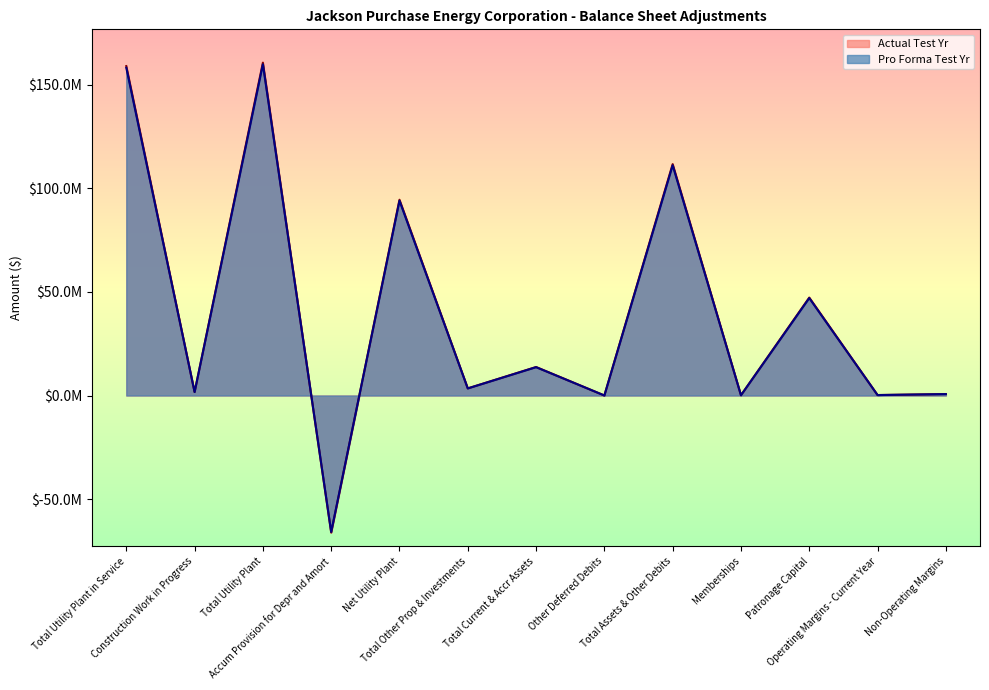

How many positive values does the Actual Test Yr series have?

12